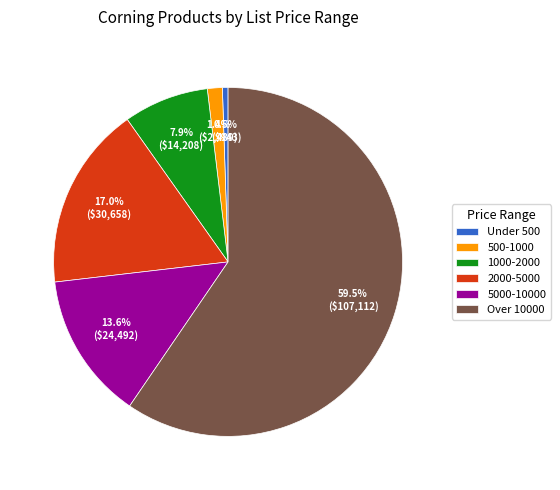

To the nearest percent, what is the difference between the largest and smallest slice percentages?

59%